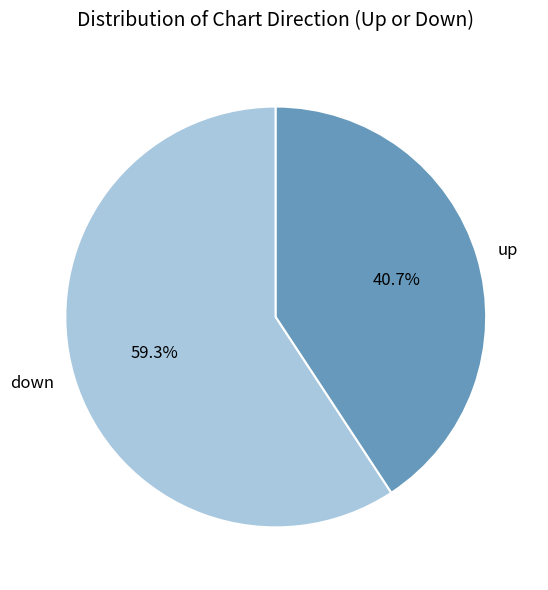

Is there any slice that represents more than half of the pie?

Yes